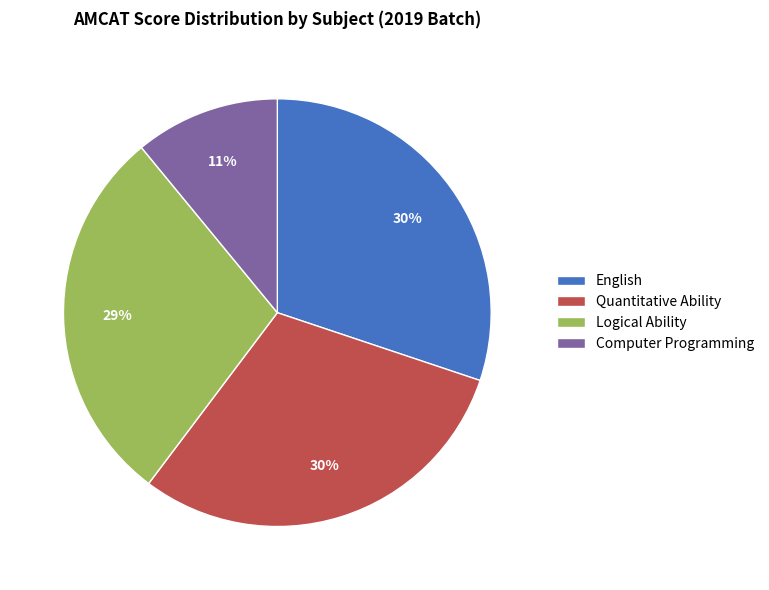

Which category has the smallest portion of the pie?

Computer Programming